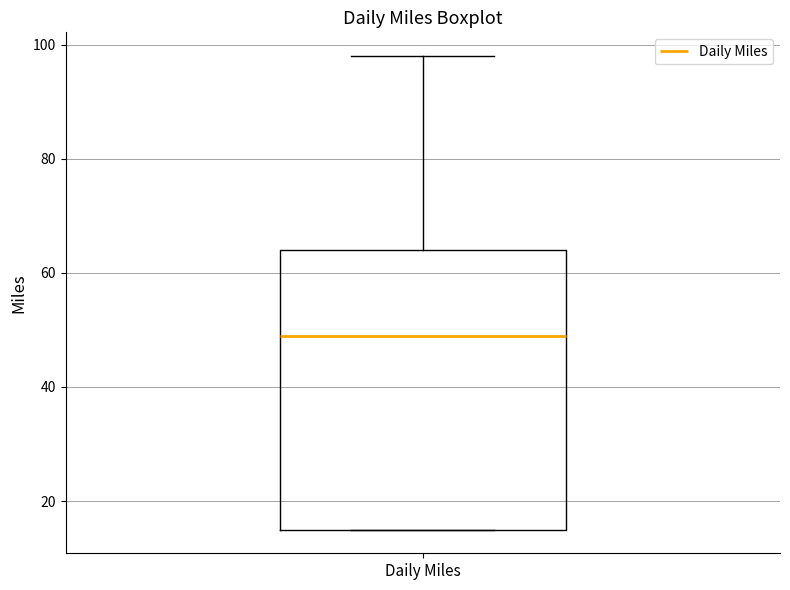

Where is the upper edge of the box for Daily Miles on the y-axis? The values are not printed on the chart, so give them approximately, as read against the axis.

64